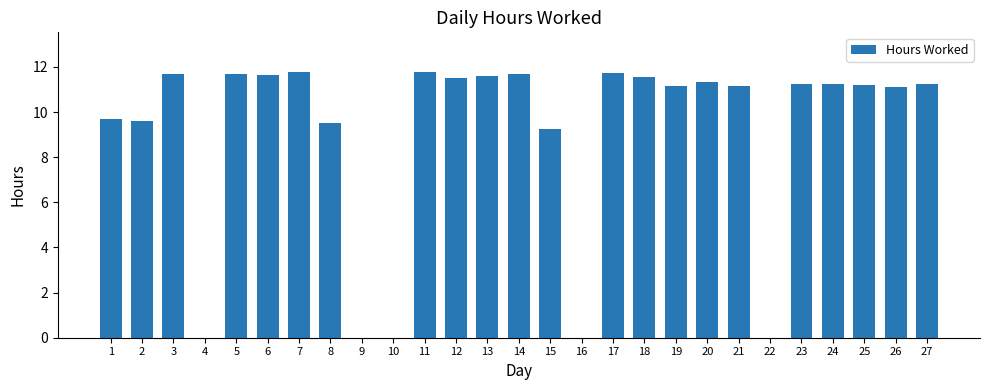

What is the greatest value displayed?

11.8